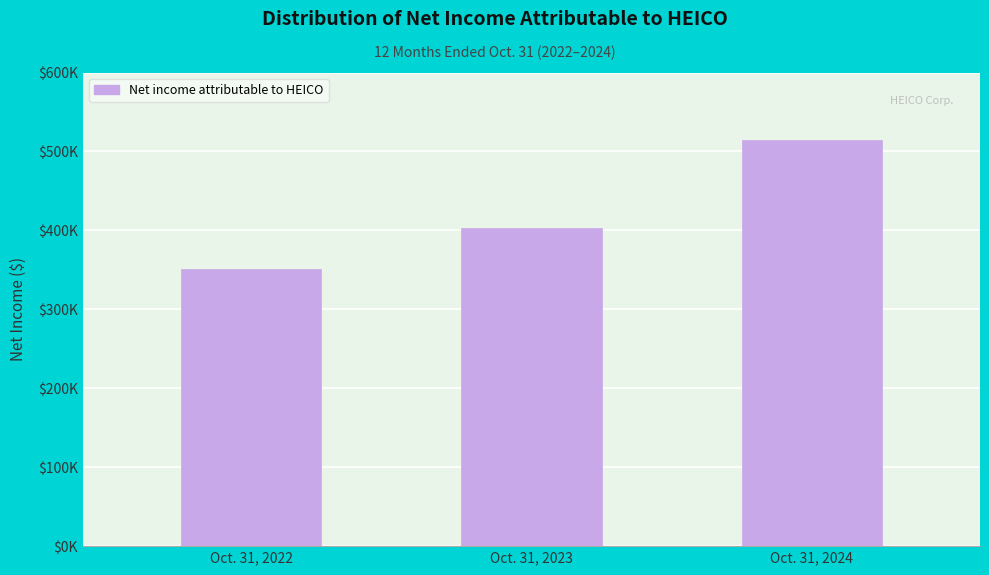

Does the chart contain any negative values?

No